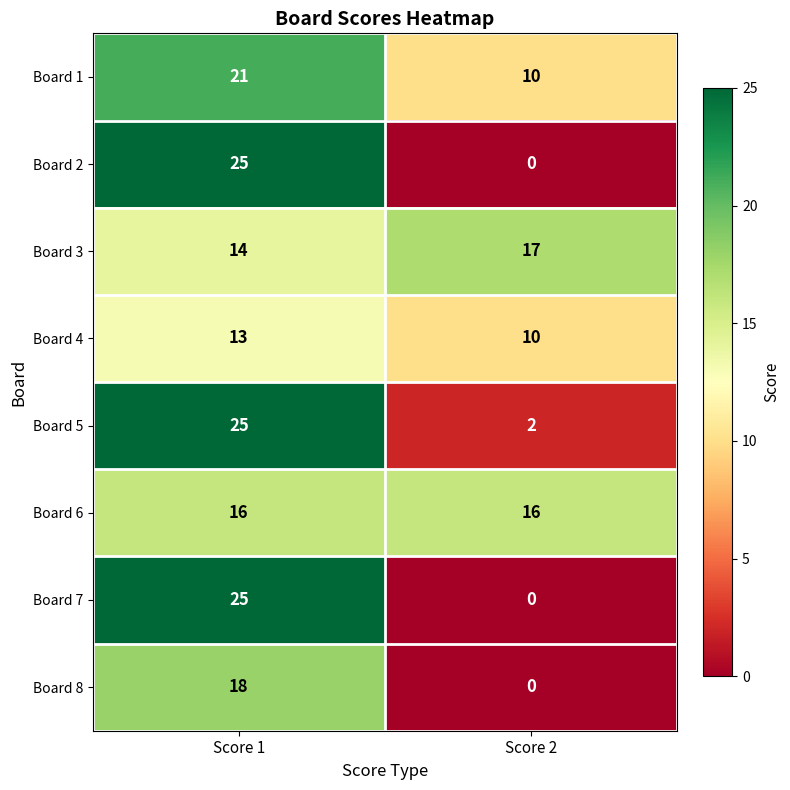

Rank the categories by Board 8 value from lowest to highest.

Score 2, Score 1